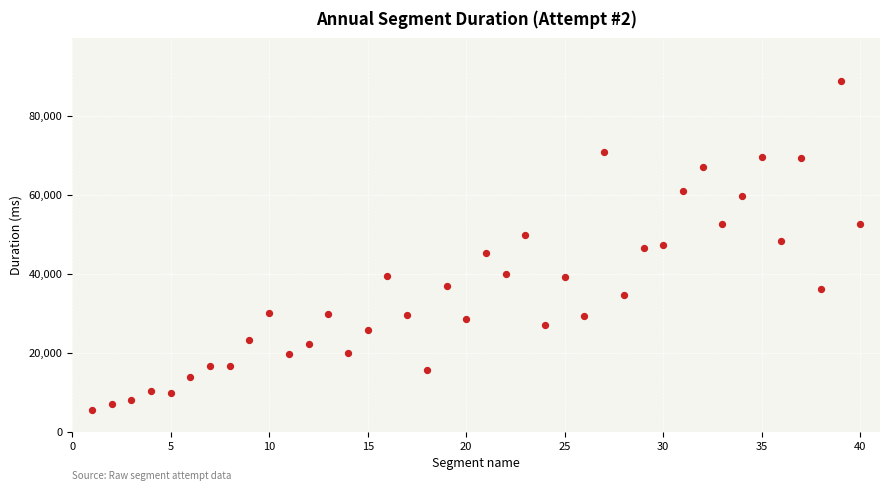

What is the range of X values (max minus min)?

39